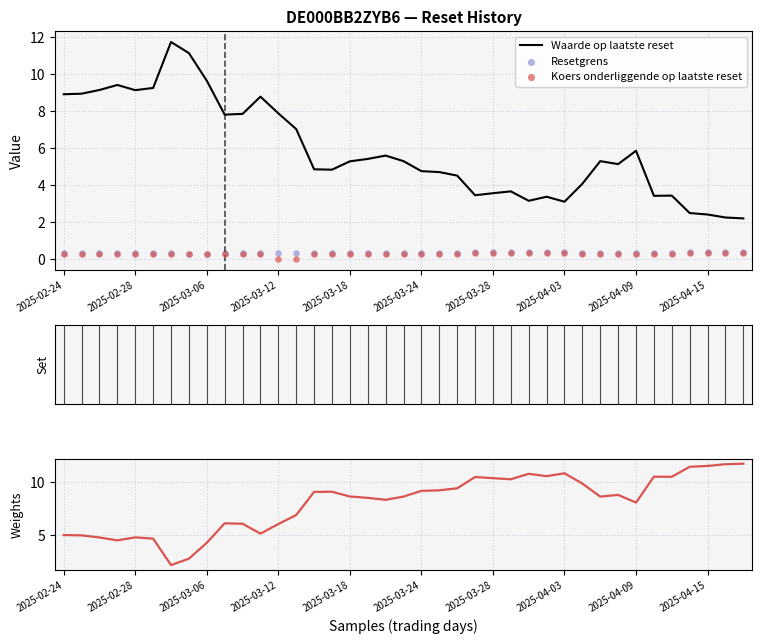

Is the value of Waarde op laatste reset at 17 greater than the value of Koers onderliggende op laatste reset at 14?

Yes